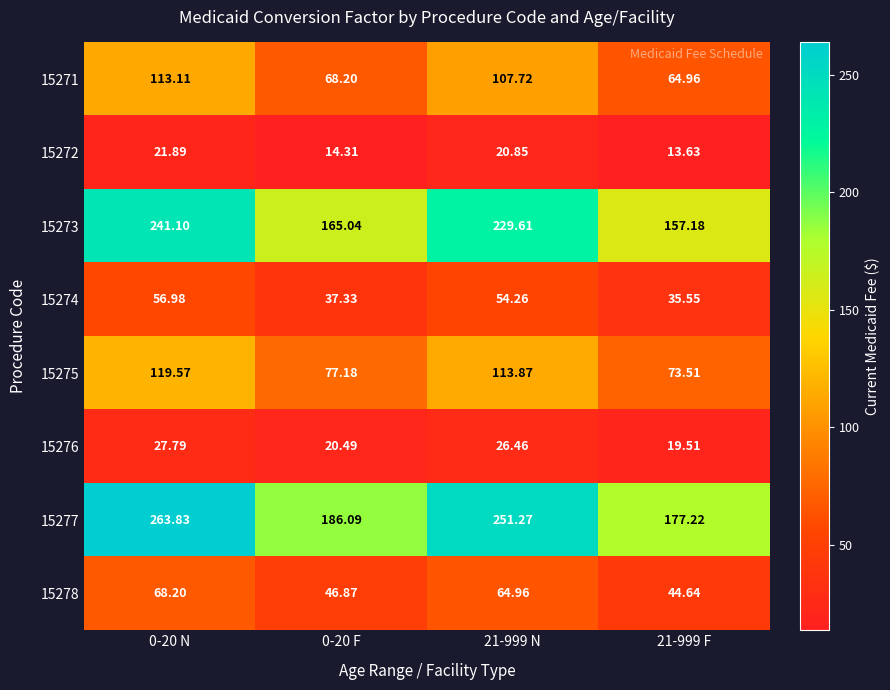

Is the value of 15277 at 0-20 F greater than the value of 15274 at 0-20 N?

Yes